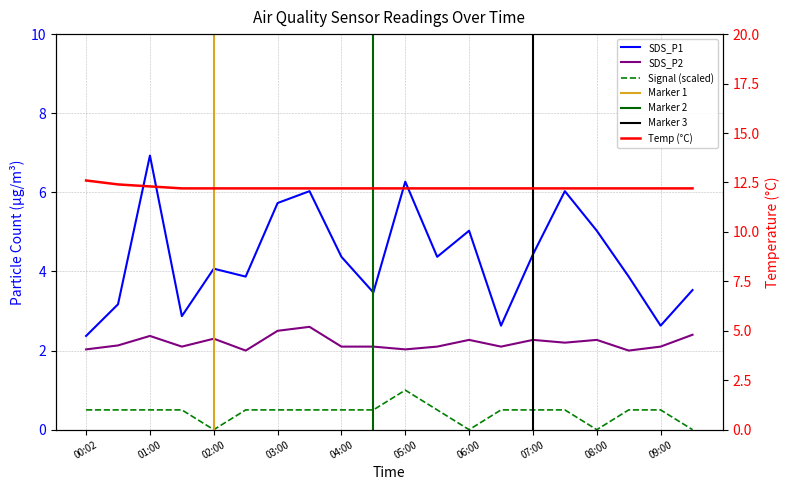

Reading left to right, list all the values displayed in this chart.

SDS_P1: 2.4	3.2	6.9	2.9	4.1	3.9	5.7	6.0	4.4	3.5	6.3	4.4	5.0	2.6	4.4	6.0	5.0	3.9	2.6	3.5
SDS_P2: 2.0	2.1	2.4	2.1	2.3	2.0	2.5	2.6	2.1	2.1	2.0	2.1	2.3	2.1	2.3	2.2	2.3	2.0	2.1	2.4
Temp: 12.6	12.4	12.3	12.2	12.2	12.2	12.2	12.2	12.2	12.2	12.2	12.2	12.2	12.2	12.2	12.2	12.2	12.2	12.2	12.2
Signal: 0.5	0.5	0.5	0.5	0.0	0.5	0.5	0.5	0.5	0.5	1.0	0.5	0.0	0.5	0.5	0.5	0.0	0.5	0.5	0.0